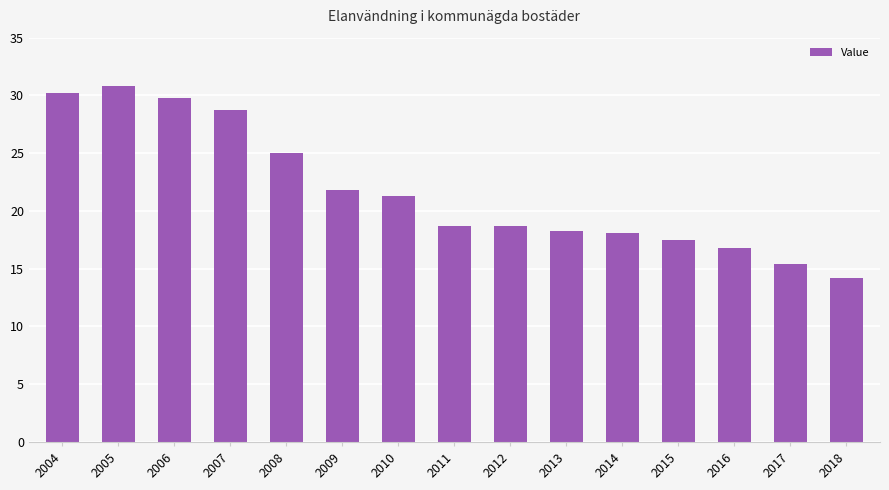

What is the greatest value displayed?

30.8